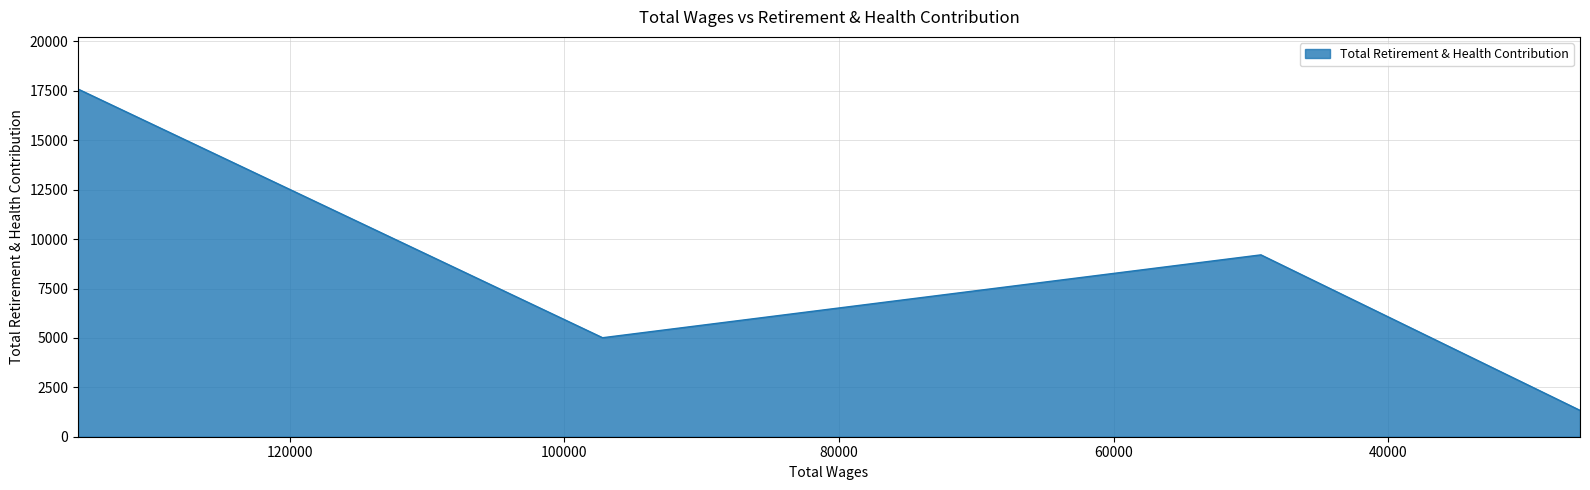

What is the ratio of the value at 97220.0 to the value at 135424.0?

0.3